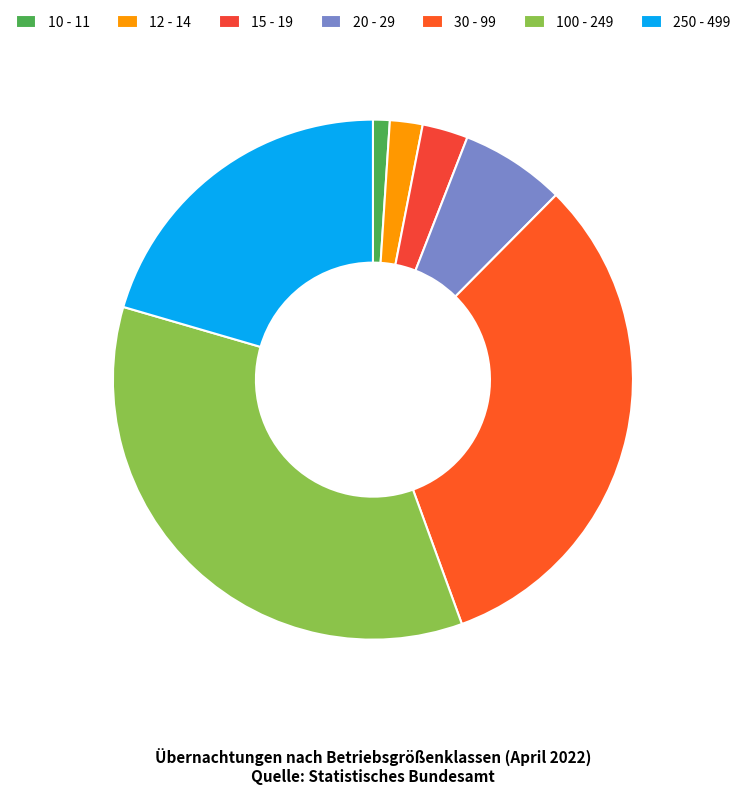

Which slice is the smallest?

10 - 11